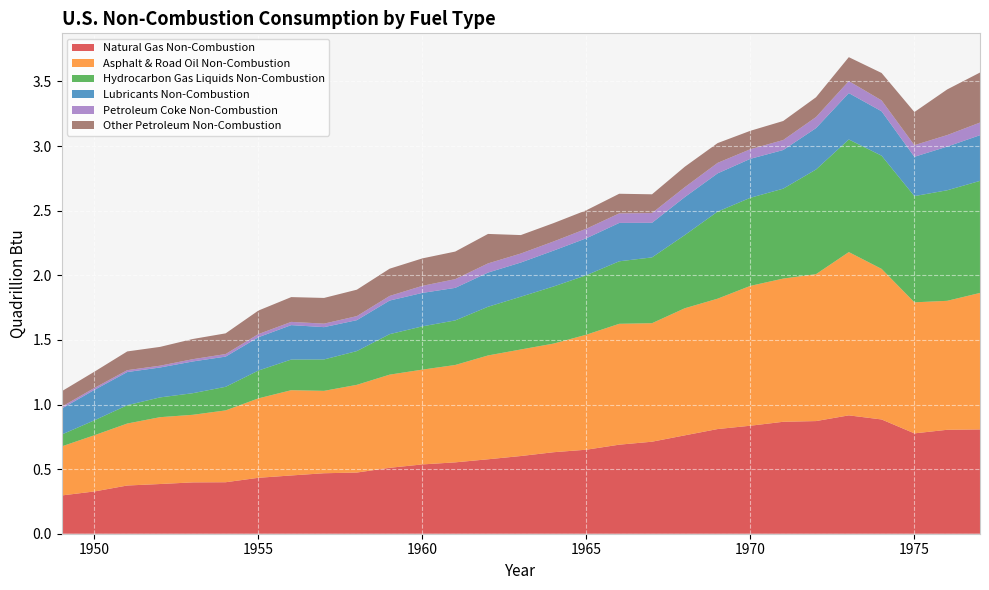

Reading right to left, what are all the values shown in this chart?

Natural Gas Non-Combustion: 0.8	0.8	0.8	0.9	0.9	0.9	0.9	0.8	0.8	0.8	0.7	0.7	0.7	0.6	0.6	0.6	0.6	0.5	0.5	0.5	0.5	0.5	0.4	0.4	0.4	0.4	0.4	0.3	0.3
Asphalt & Road Oil Non-Combustion: 1.1	1.0	1.0	1.2	1.3	1.1	1.1	1.1	1.0	1.0	0.9	0.9	0.9	0.8	0.8	0.8	0.8	0.7	0.7	0.7	0.6	0.7	0.6	0.6	0.5	0.5	0.5	0.4	0.4
Hydrocarbon Gas Liquids Non-Combustion: 0.9	0.9	0.8	0.9	0.9	0.8	0.7	0.7	0.7	0.6	0.5	0.5	0.5	0.4	0.4	0.4	0.3	0.3	0.3	0.3	0.2	0.2	0.2	0.2	0.2	0.2	0.1	0.1	0.1
Lubricants Non-Combustion: 0.4	0.3	0.3	0.3	0.4	0.3	0.3	0.3	0.3	0.3	0.3	0.3	0.3	0.3	0.3	0.3	0.3	0.3	0.3	0.2	0.2	0.3	0.3	0.2	0.2	0.2	0.3	0.2	0.2
Petroleum Coke Non-Combustion: 0.1	0.1	0.1	0.1	0.1	0.1	0.1	0.1	0.1	0.1	0.1	0.1	0.1	0.1	0.1	0.1	0.1	0.1	0.0	0.0	0.0	0.0	0.0	0.0	0.0	0.0	0.0	0.0	0.0
Other Petroleum Non-Combustion: 0.4	0.4	0.3	0.2	0.2	0.2	0.1	0.1	0.2	0.2	0.1	0.2	0.1	0.1	0.1	0.2	0.2	0.2	0.2	0.2	0.2	0.2	0.2	0.2	0.2	0.1	0.1	0.1	0.1